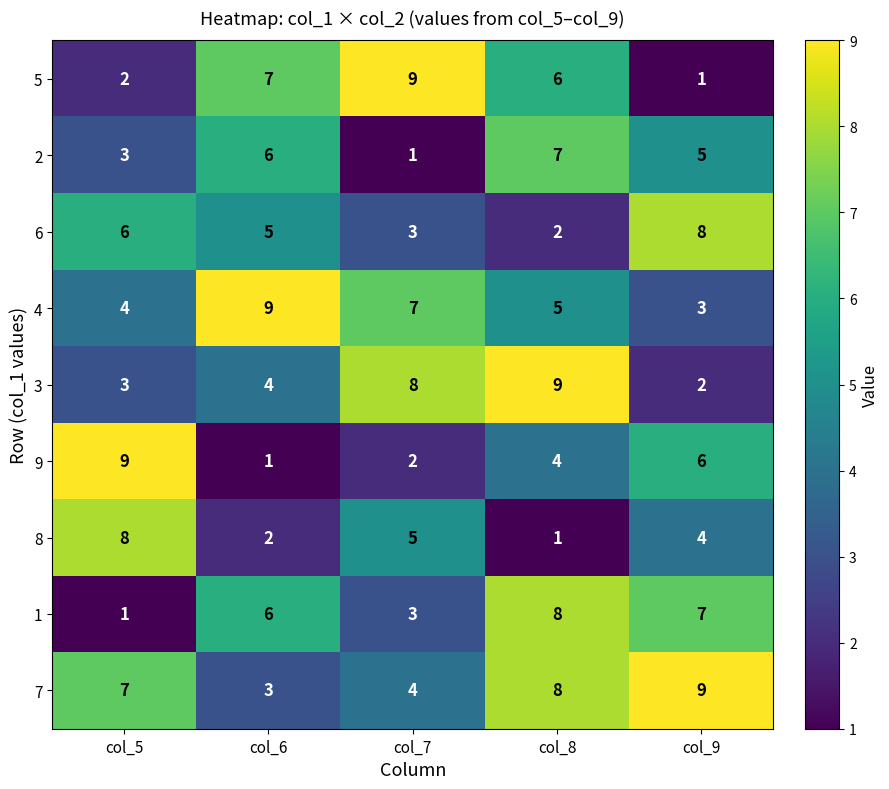

What is the difference between the second highest and second lowest values in the 6 series?

3